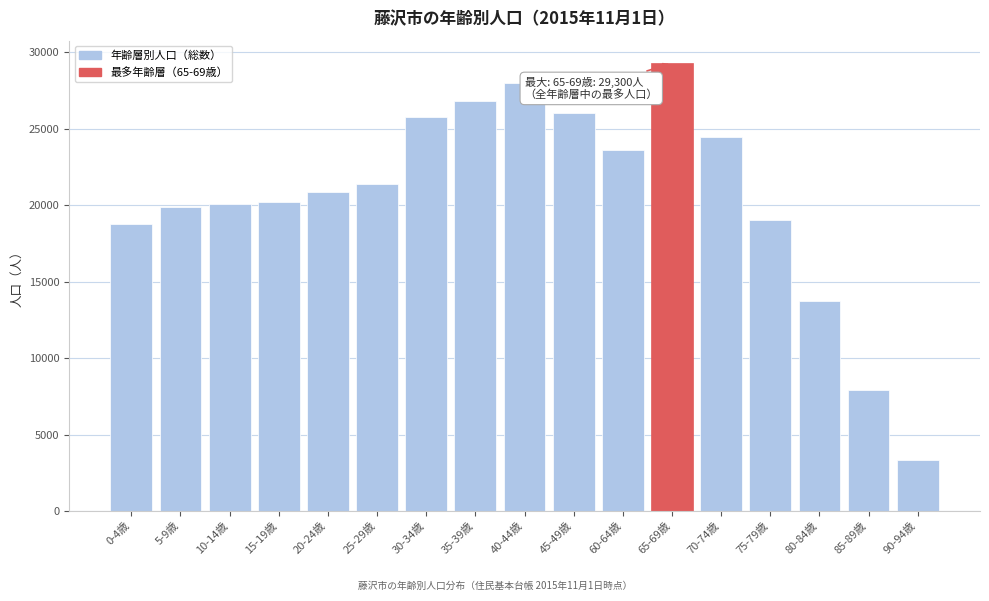

What is the greatest value displayed?

29300